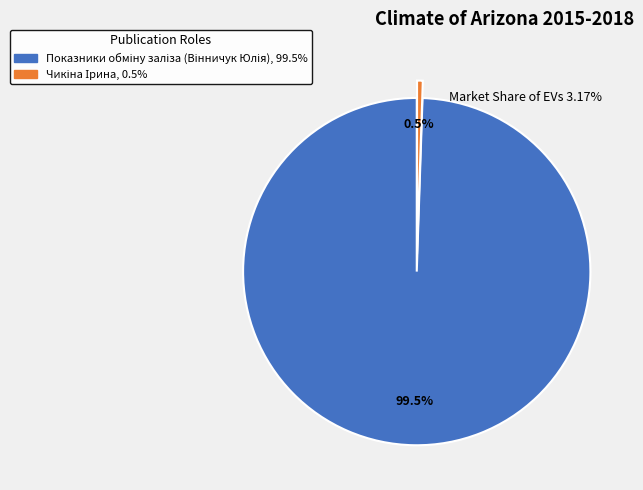

Is there any slice that represents more than half of the pie?

Yes